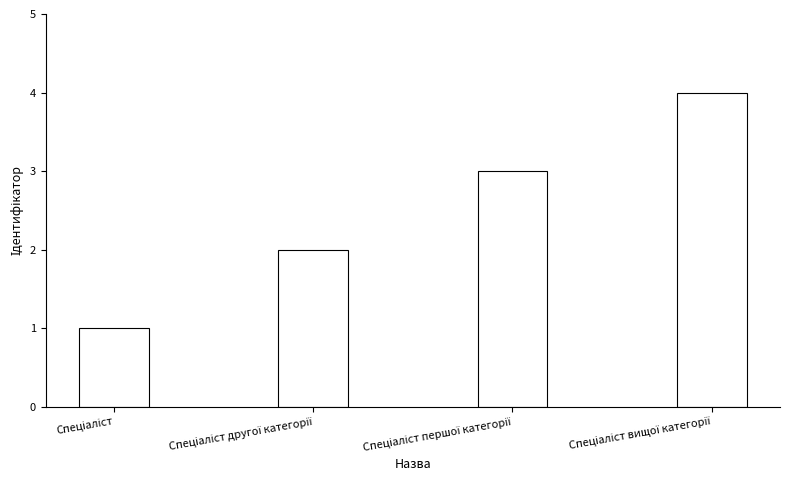

Does the chart contain any negative values?

No